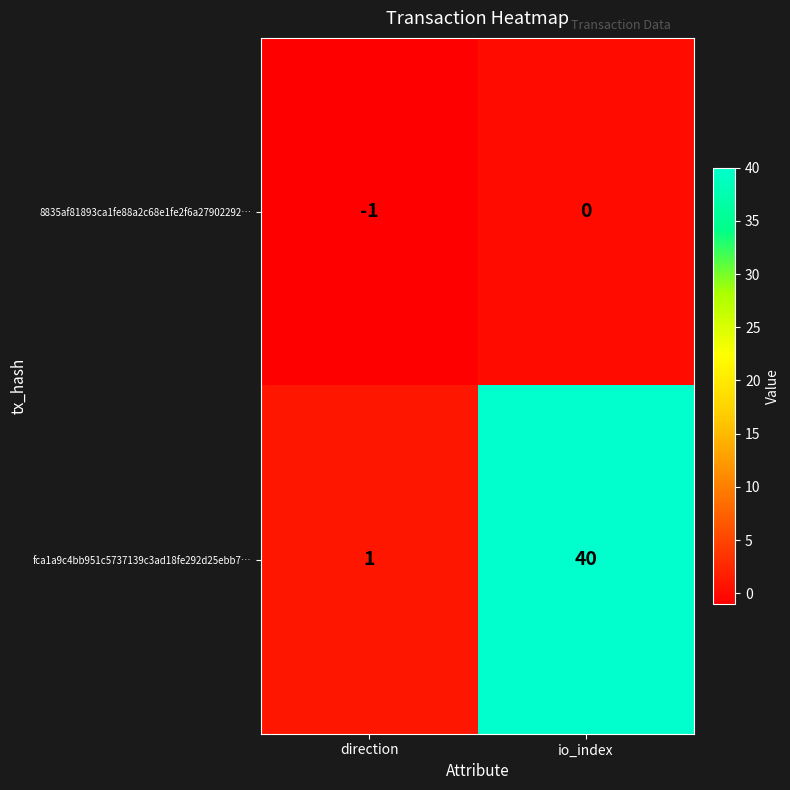

True or false: fca1a9c4bb951c5737139c3ad18fe292d25ebb7… has a value of 1 at direction.

True